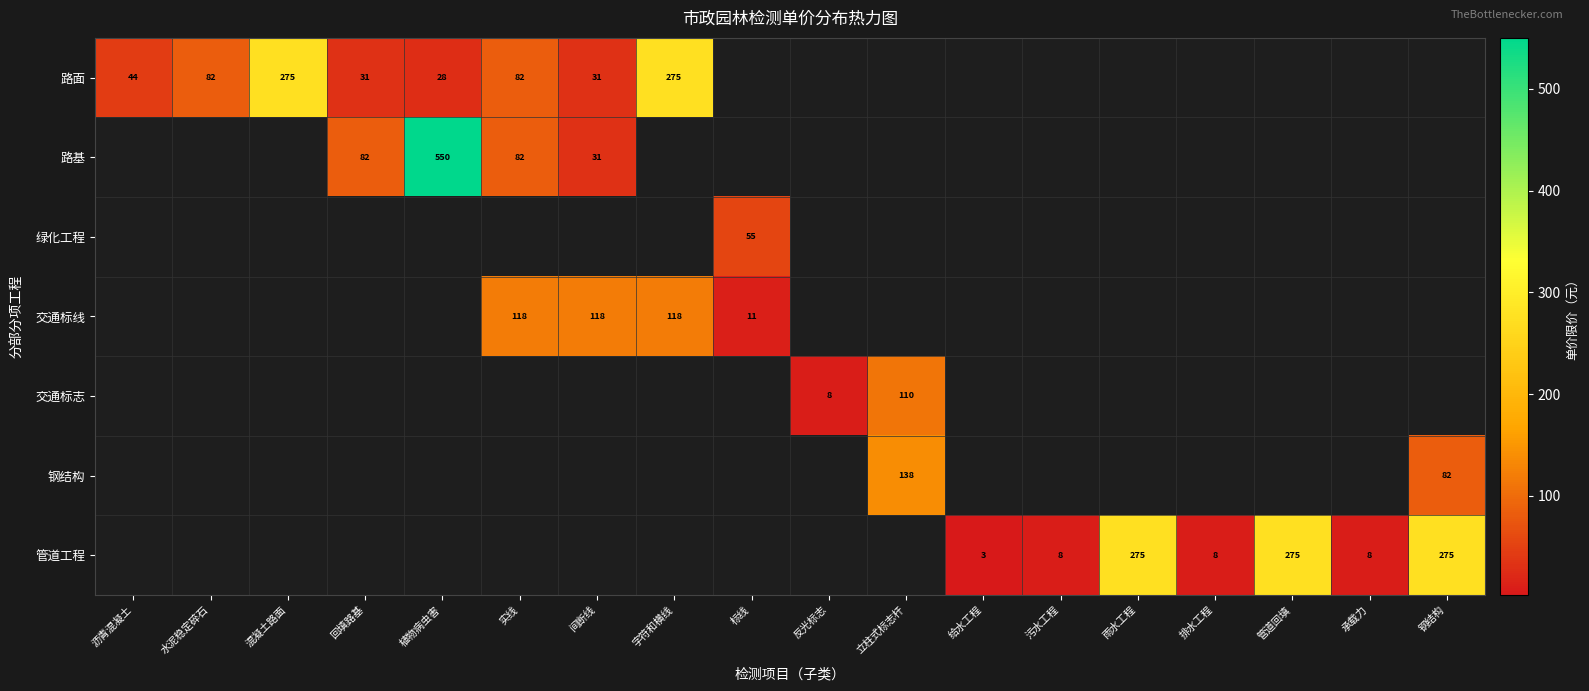

Is it true that 交通标志 equals 110 at 立柱式标志杆?

True